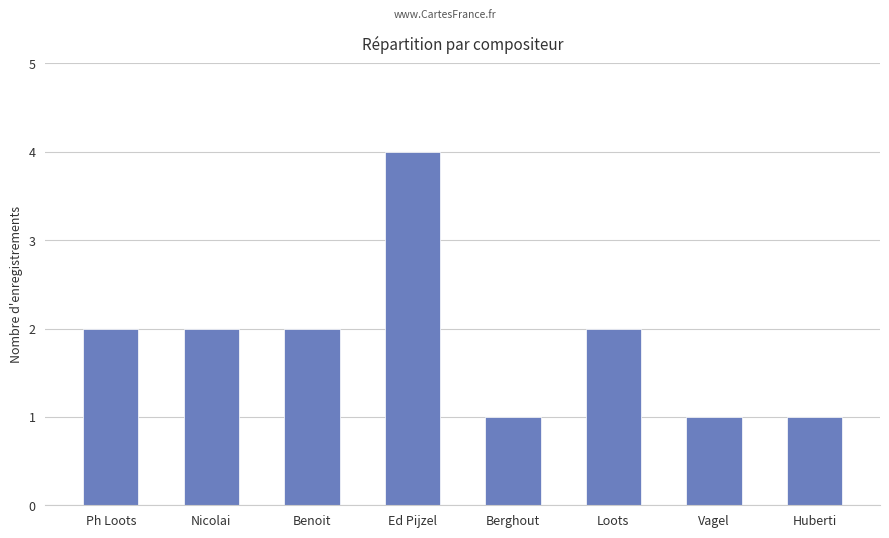

What is the ratio of the value at Ph Loots to the value at Loots?

1.0